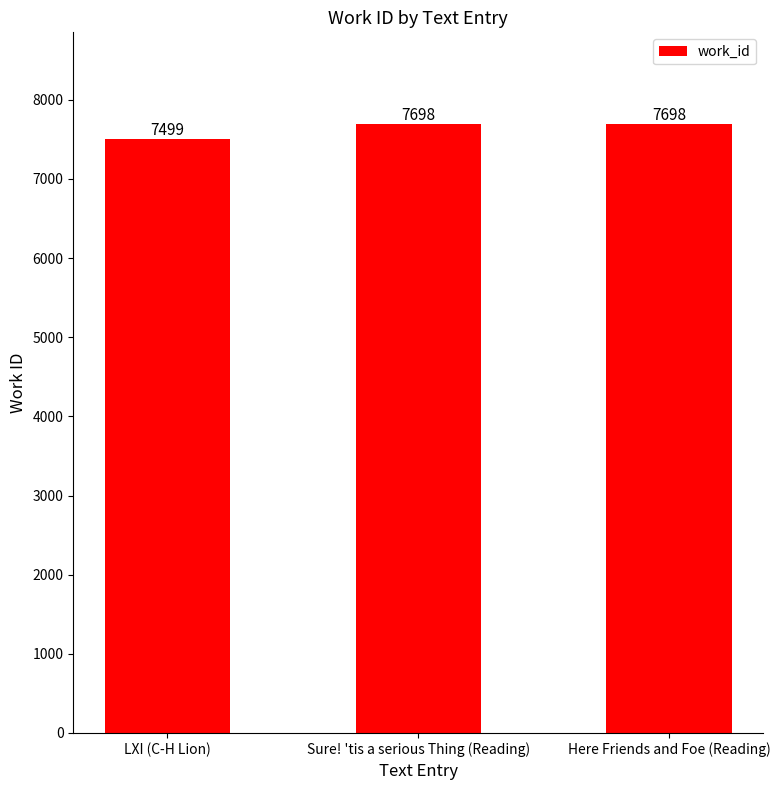

What is the label of the 3rd bar from the right?

LXI (C-H Lion)